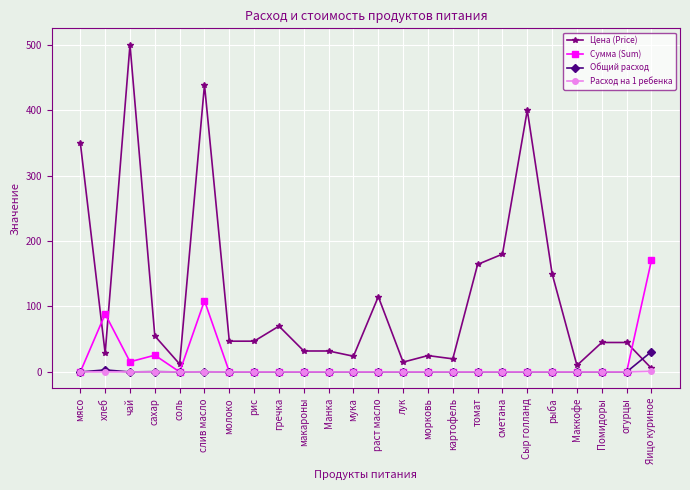

What is the sum of all Общий расход values?

34.8